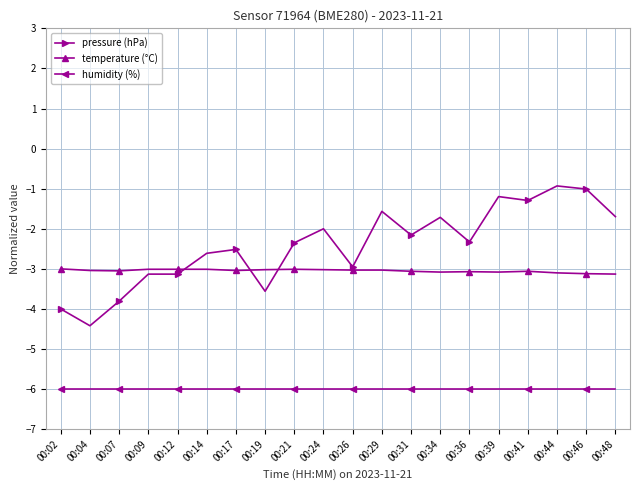

What is the lowest value of the humidity (%) series?

-6.0